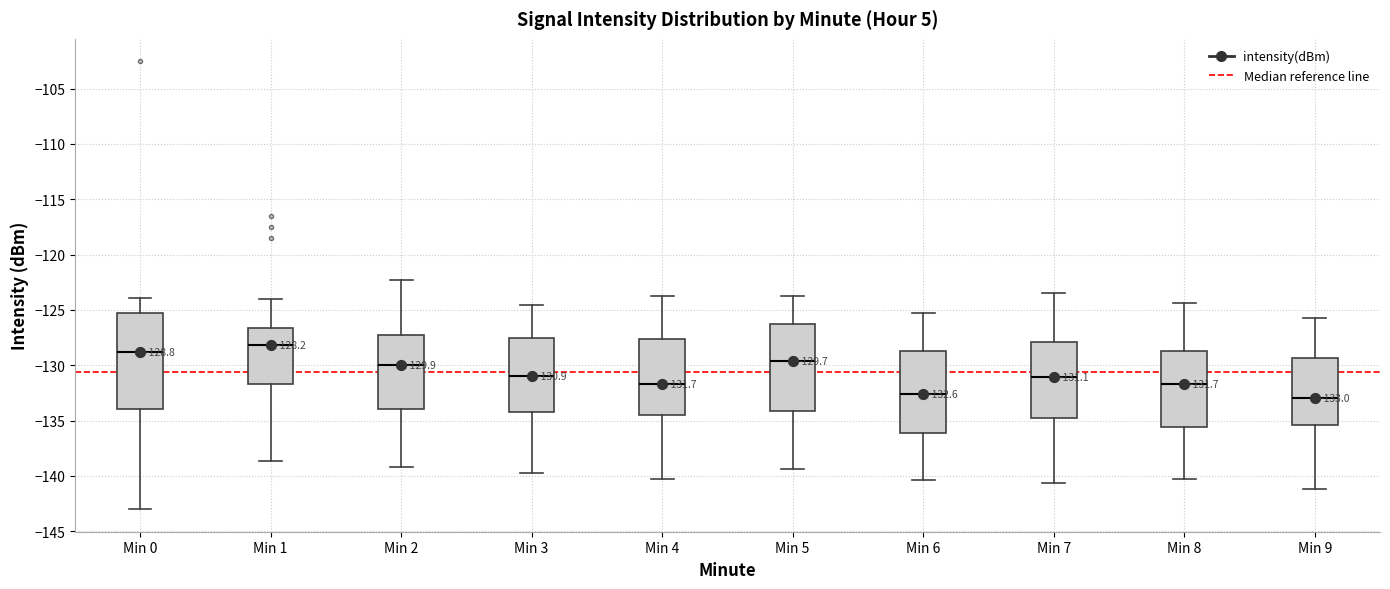

Comparing the boxes themselves (not the whiskers), which one is the tallest?

Min 0